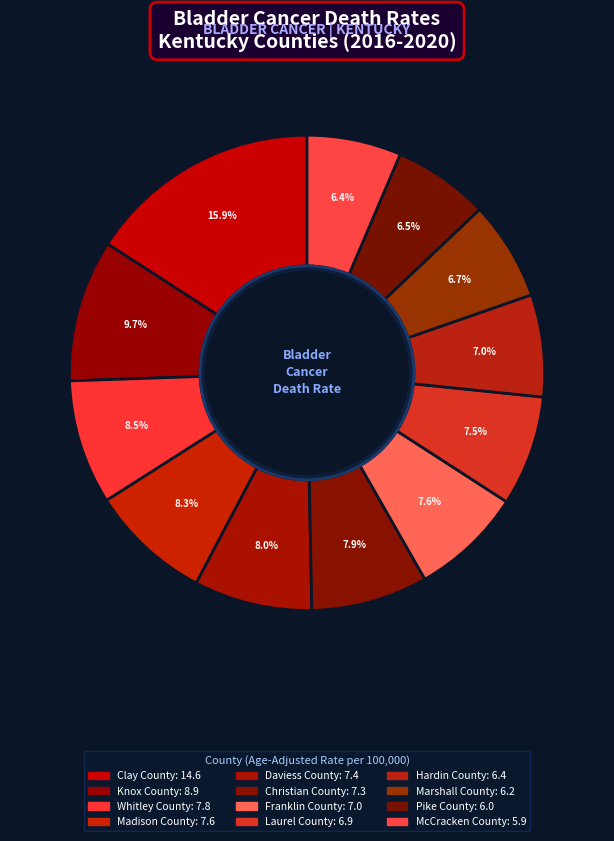

To the nearest percent, what is the average slice percentage?

8%